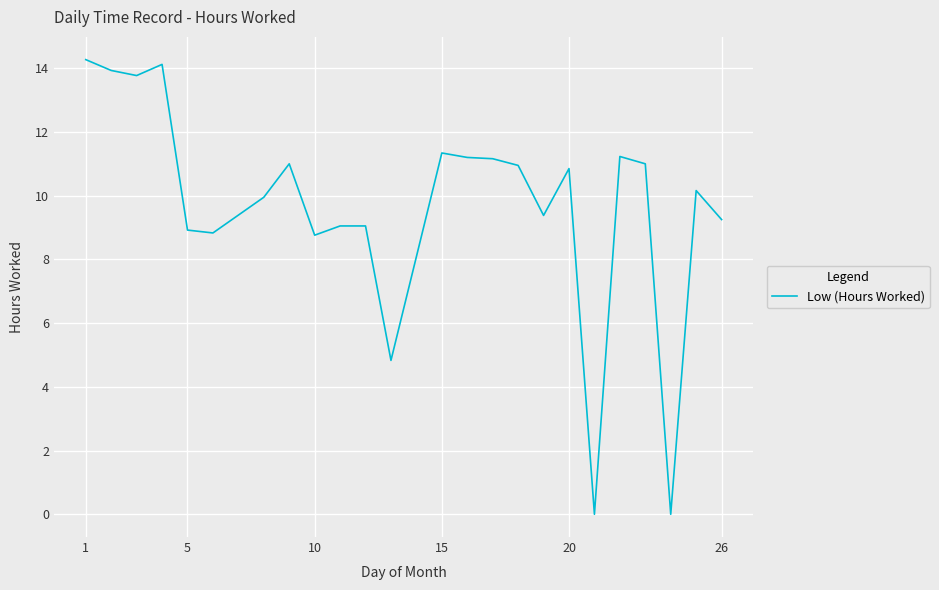

What is the sum of all values?

233.0